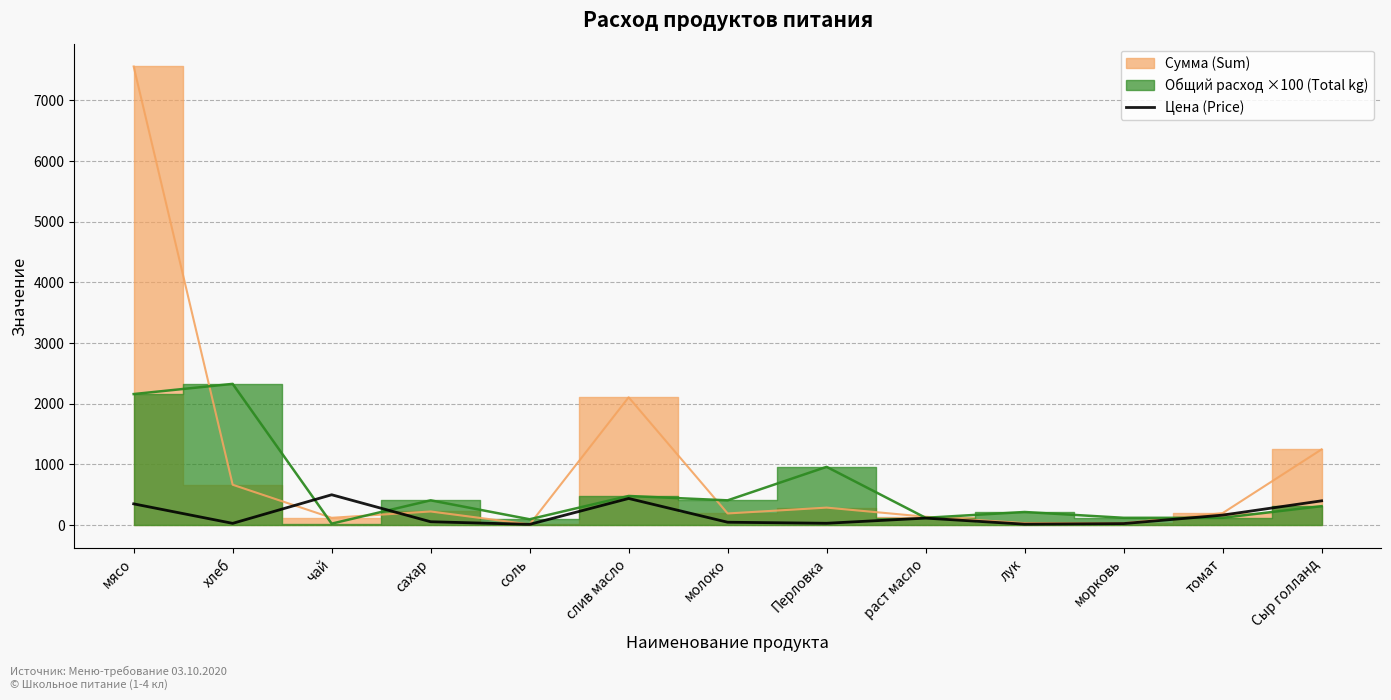

How many categories are shown in the chart?

13